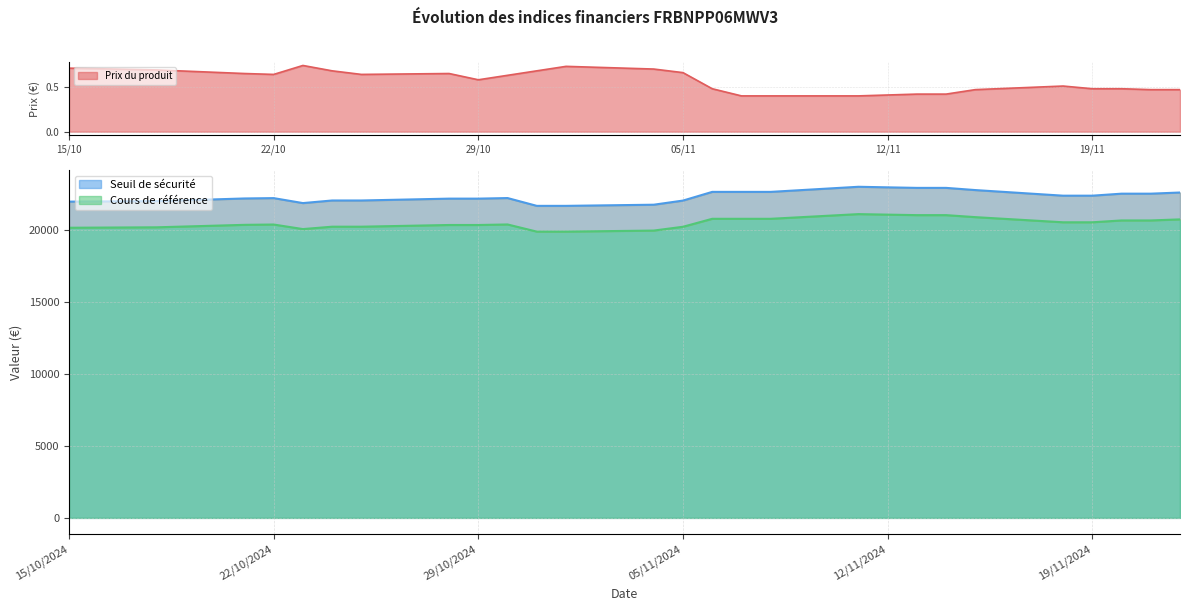

What is the difference between the highest and lowest values at 2024-11-15?

22776.9